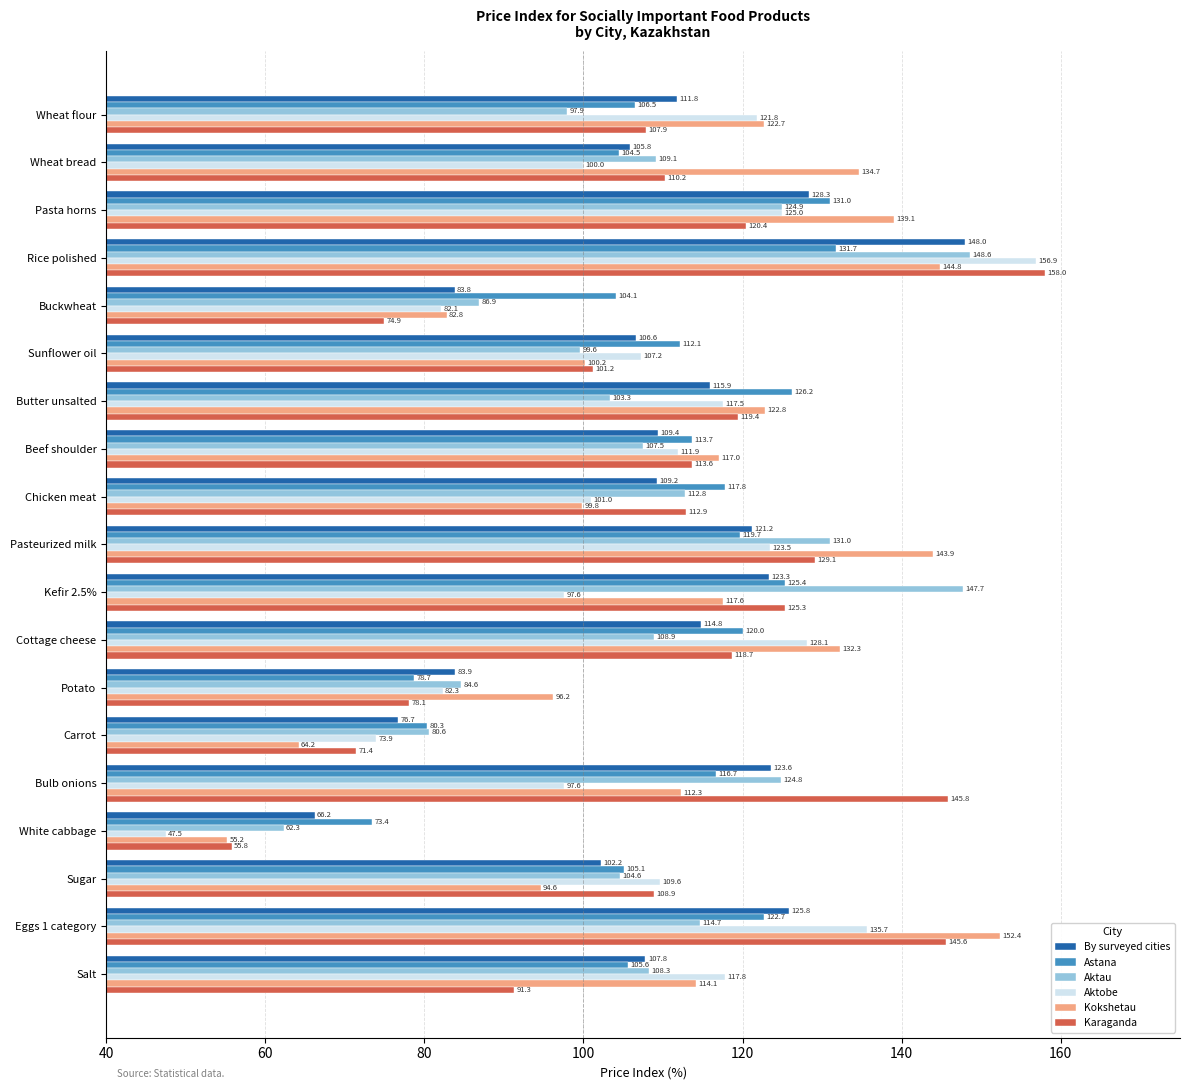

Which series has the largest total across all categories?

Kokshetau